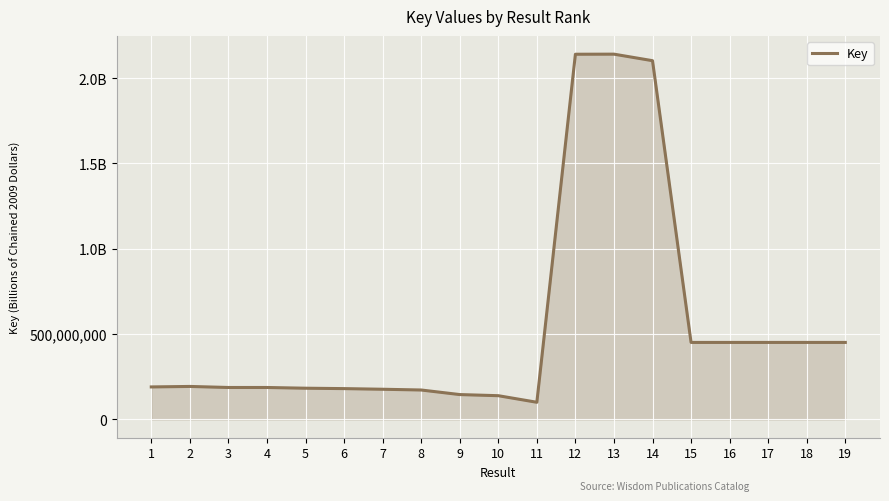

What is the greatest value displayed?

2140679197